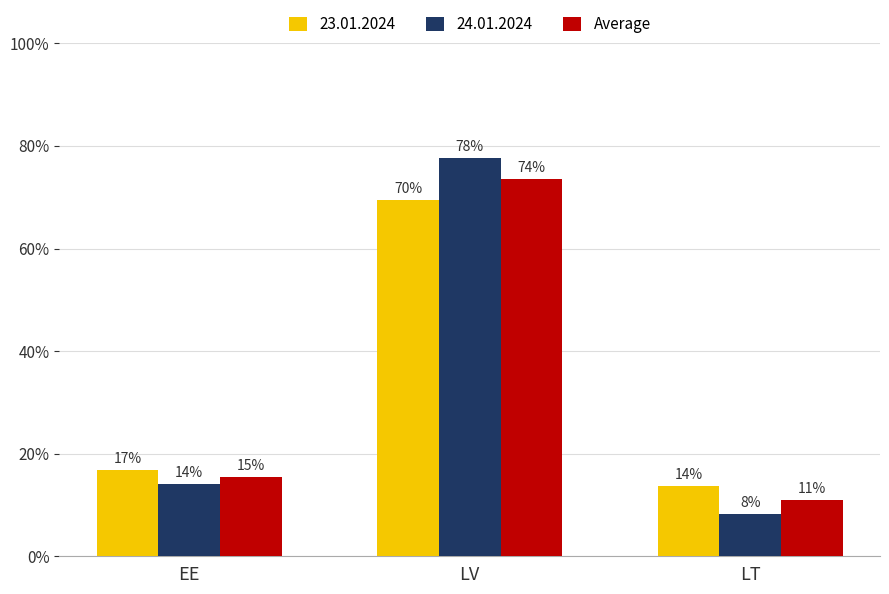

Are the bars horizontal?

No